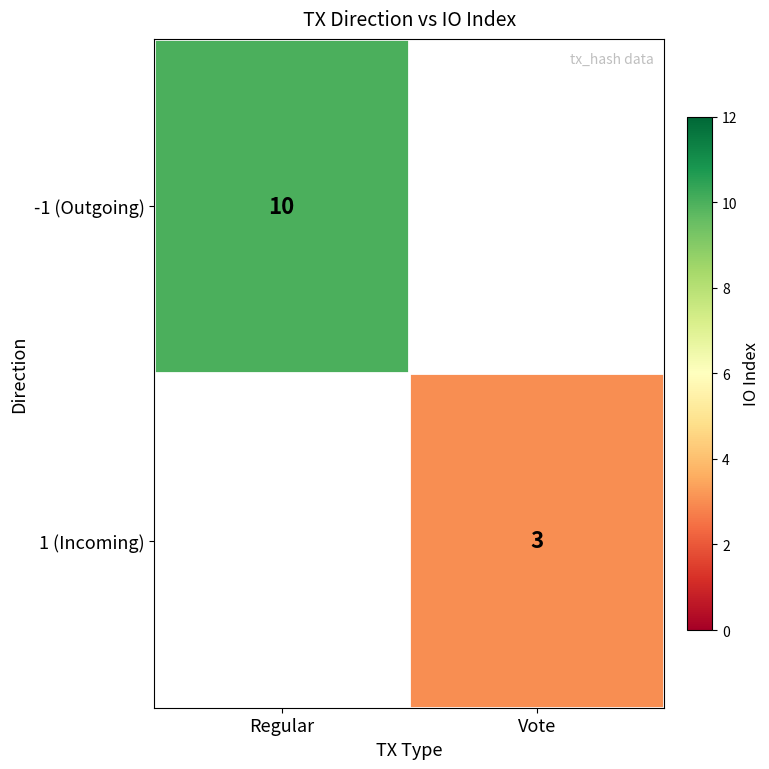

The 1 (Incoming) series shows 3 at Vote. True or false?

True